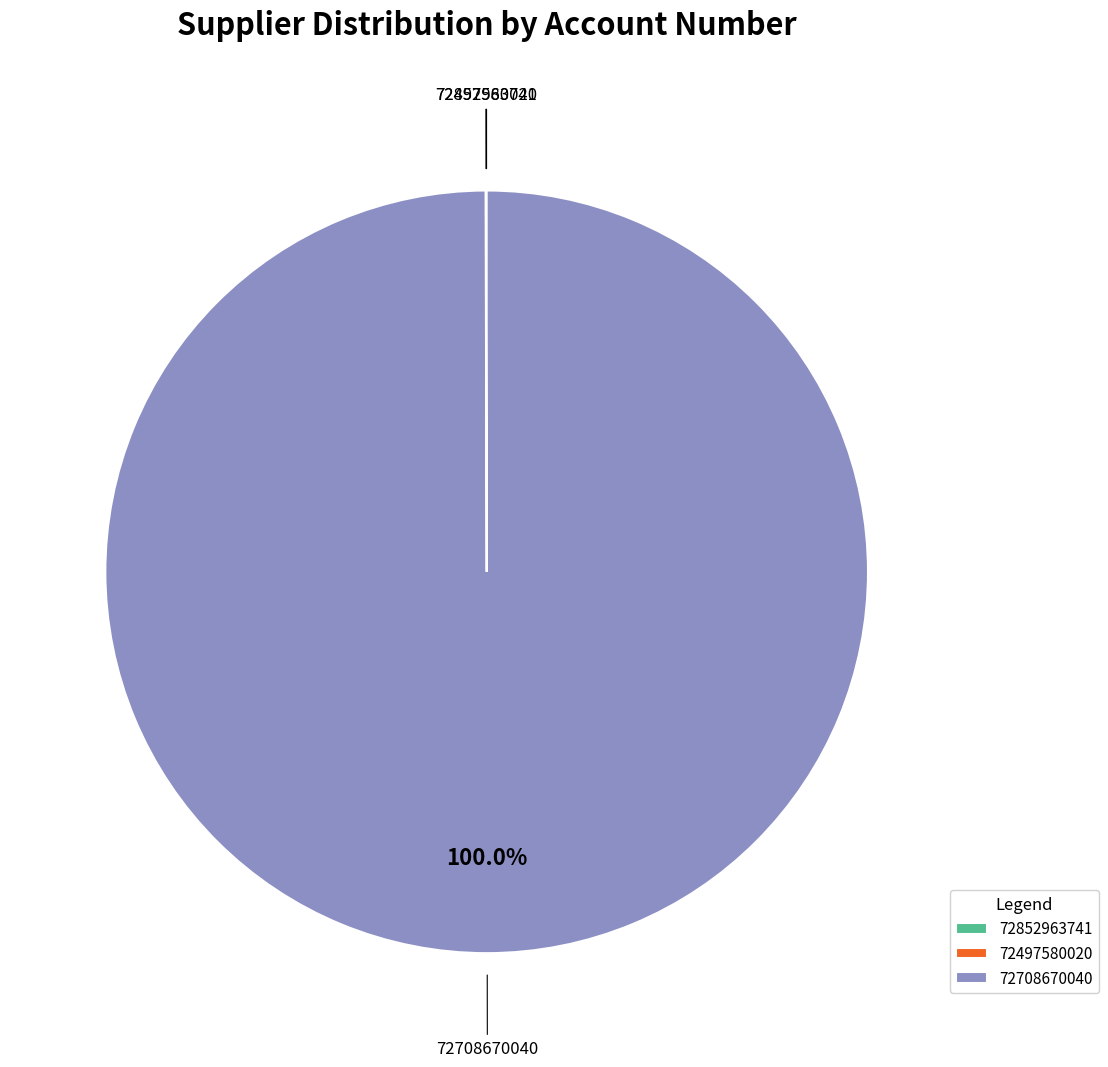

Which category accounts for the majority?

72708670040